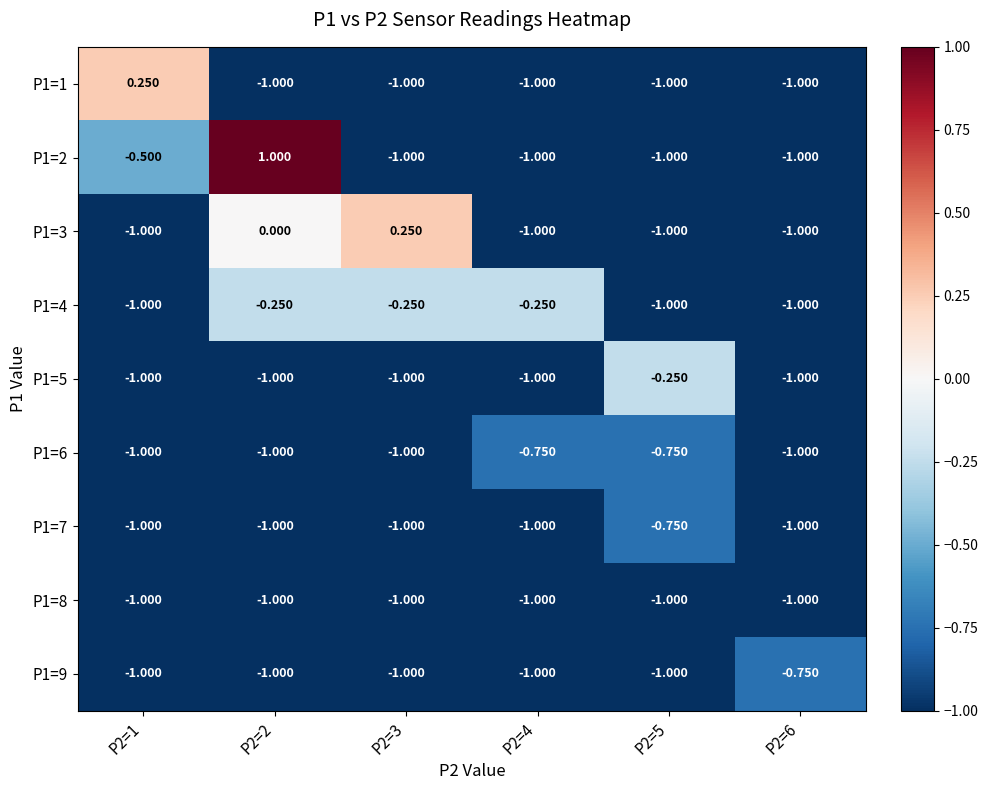

What is the minimum value shown in the chart?

-1.0